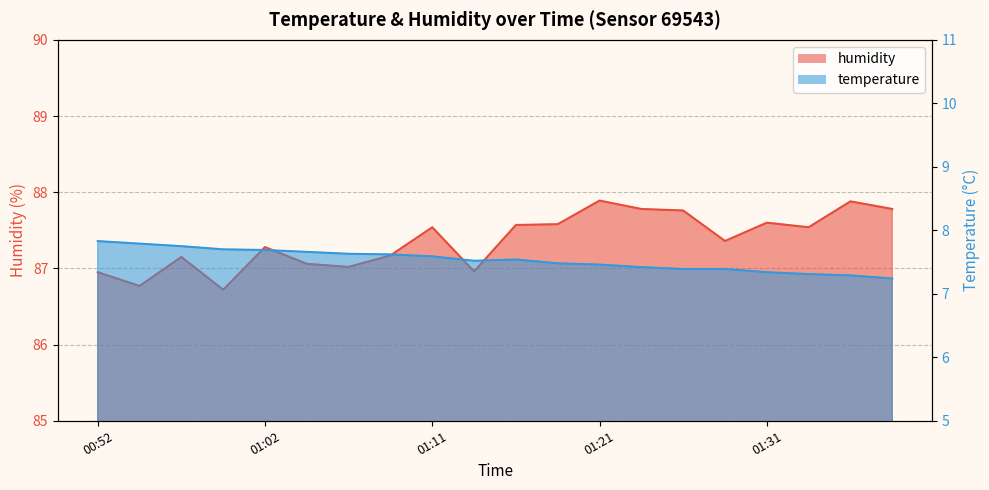

What position from the right is 01:33?

3